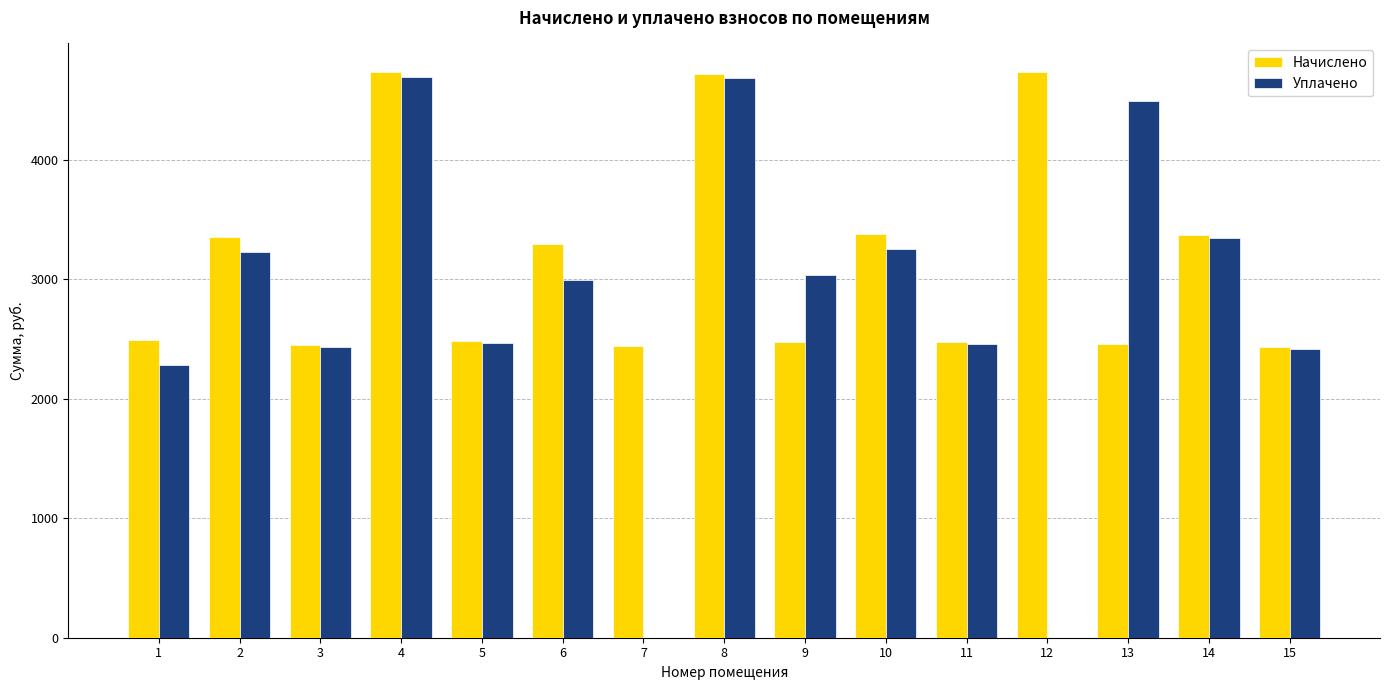

The value of Уплачено at 5 is 731.3. True or false?

False